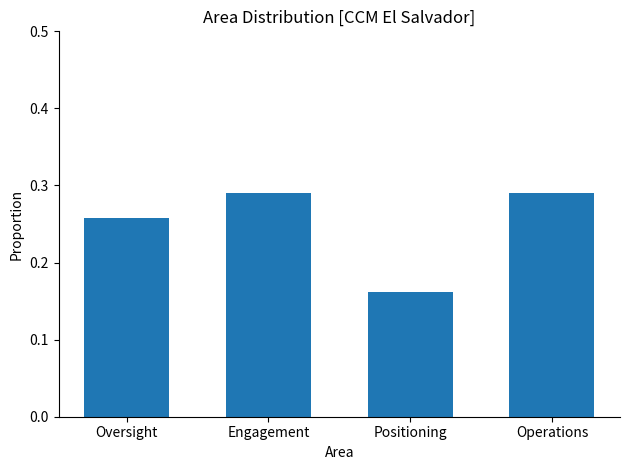

At which category does the chart reach its minimum across all series?

Positioning